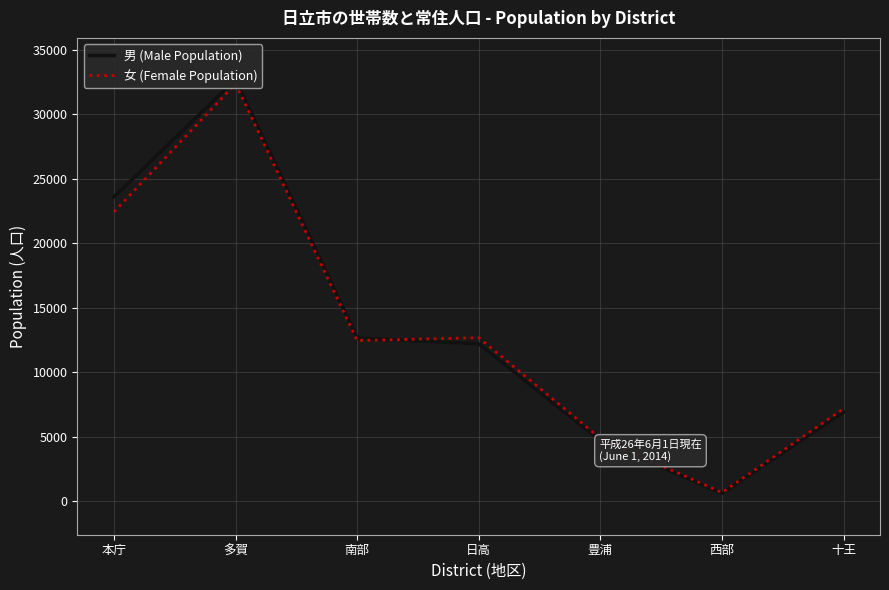

Which label corresponds to the largest value in the chart?

多賀